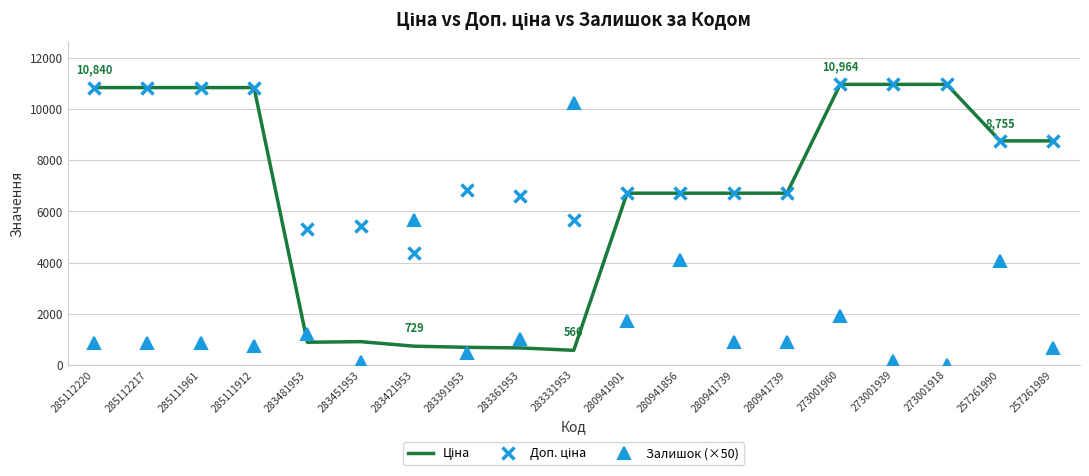

How many values in the Доп. ціна series are below 6831?

9